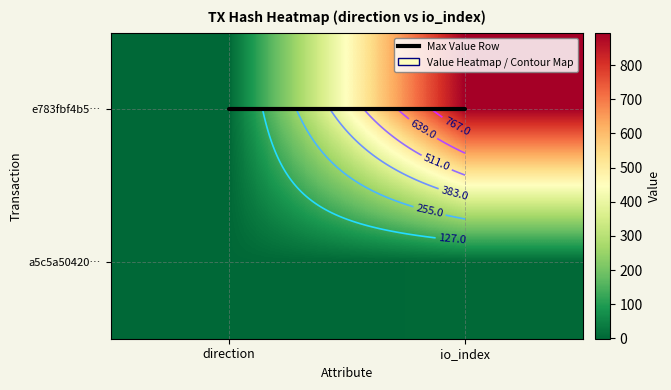

The value of e783fbf4b5… at io_index is 895. True or false?

True